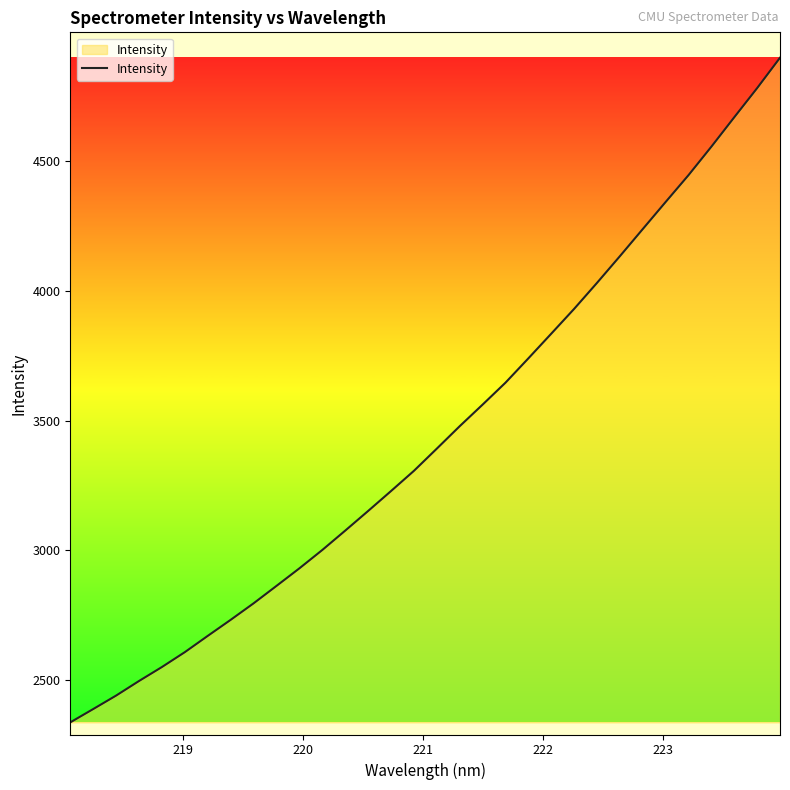

What is the minimum value shown in the chart?

2337.0